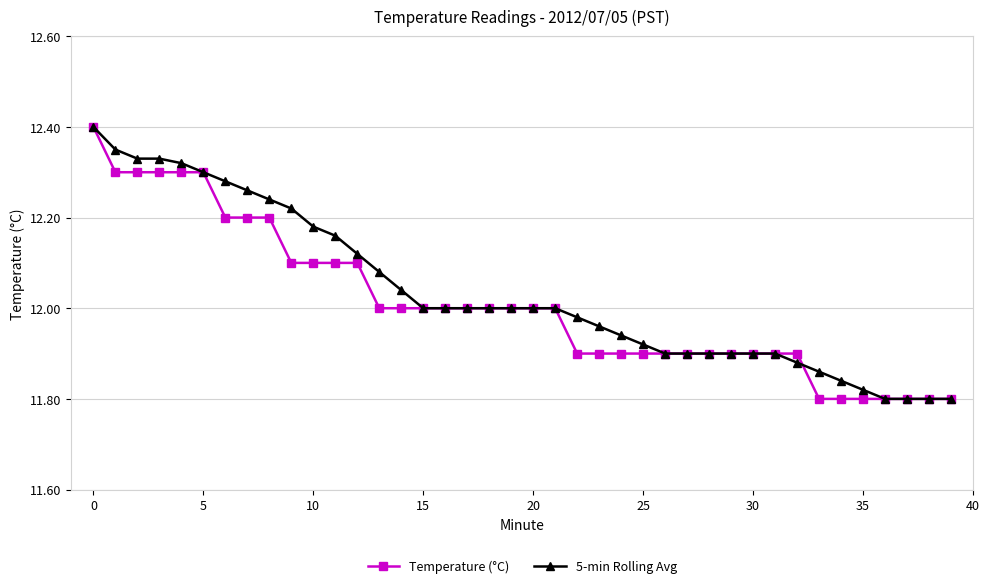

How many values in the Temperature (°C) series are below 12?

18